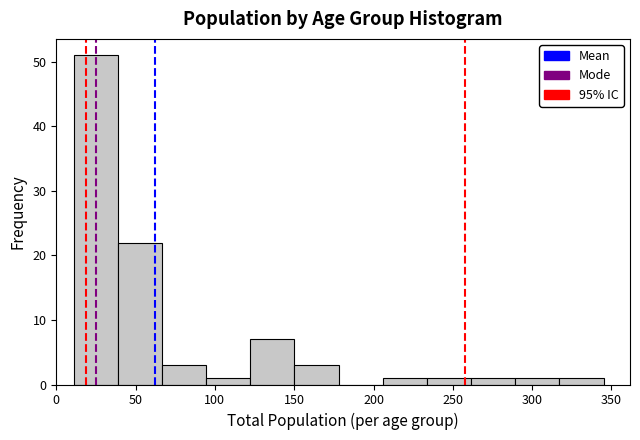

How tall is the bar that spans 10 to 40 on the x-axis? Neither the bar edges nor the heights are printed on the chart, so give them approximately, as read against the axes.

51